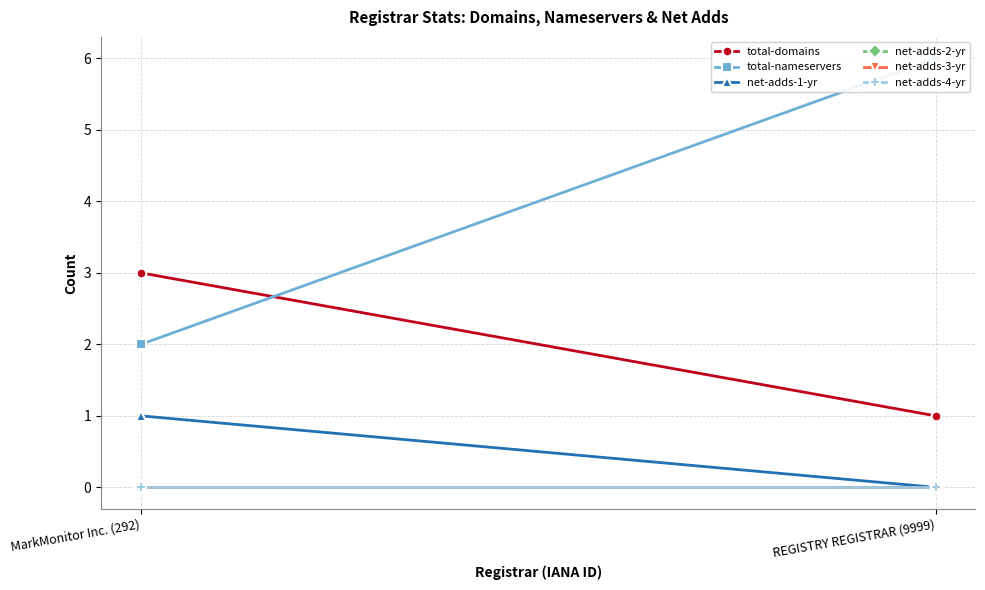

What is the label of the 2nd point from the right?

MarkMonitor Inc. (292)